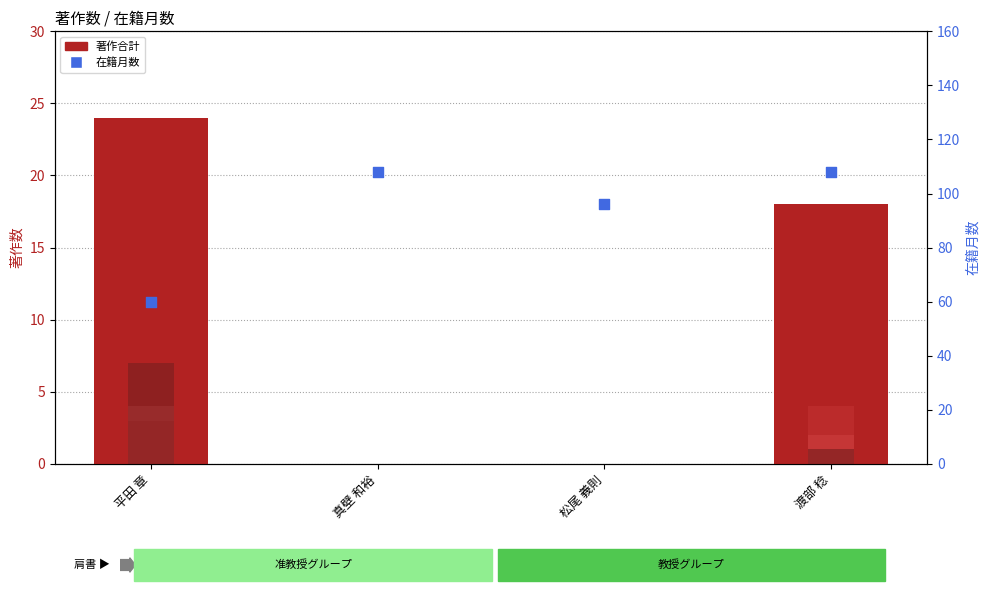

At how many categories does at least one series exceed 9?

4